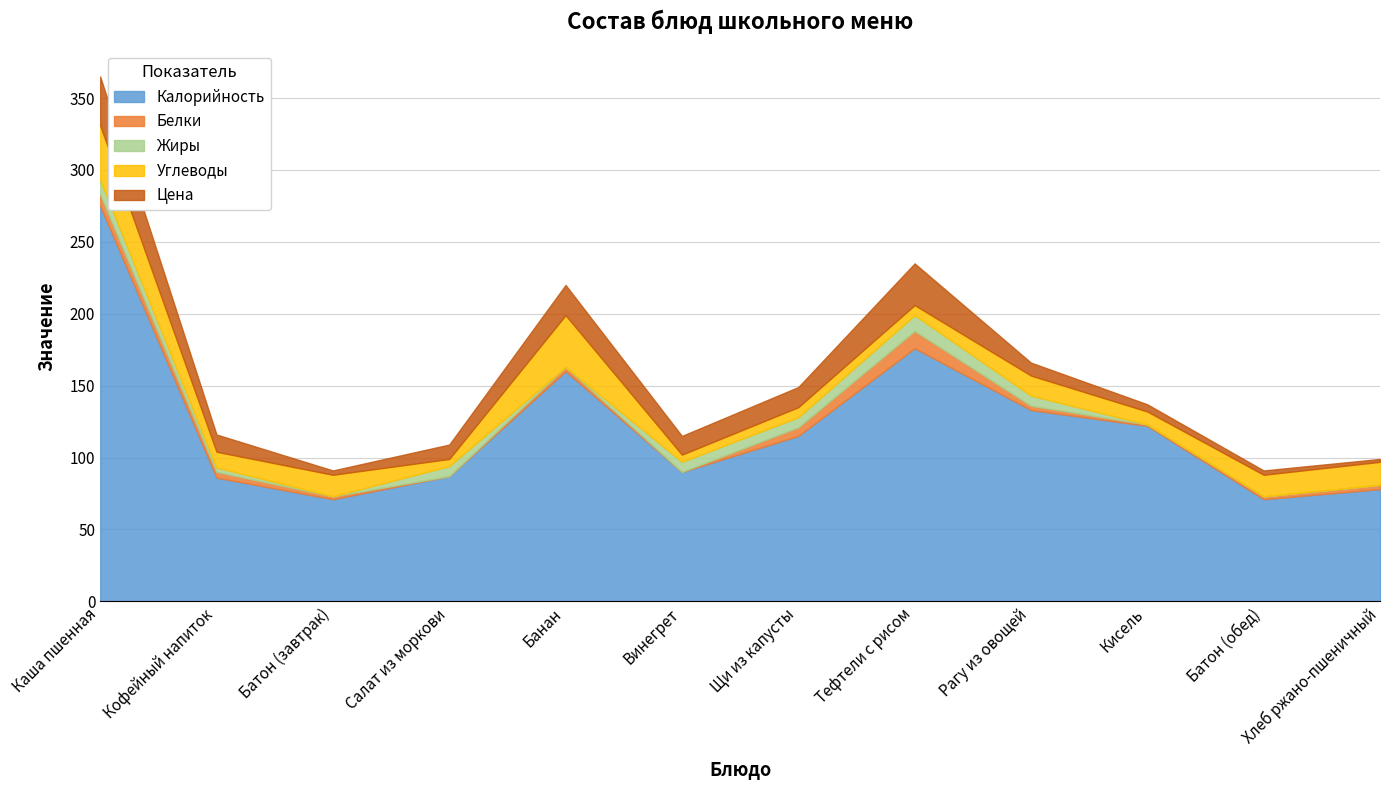

What is the value of the Жиры point at the 6th from the left?

7